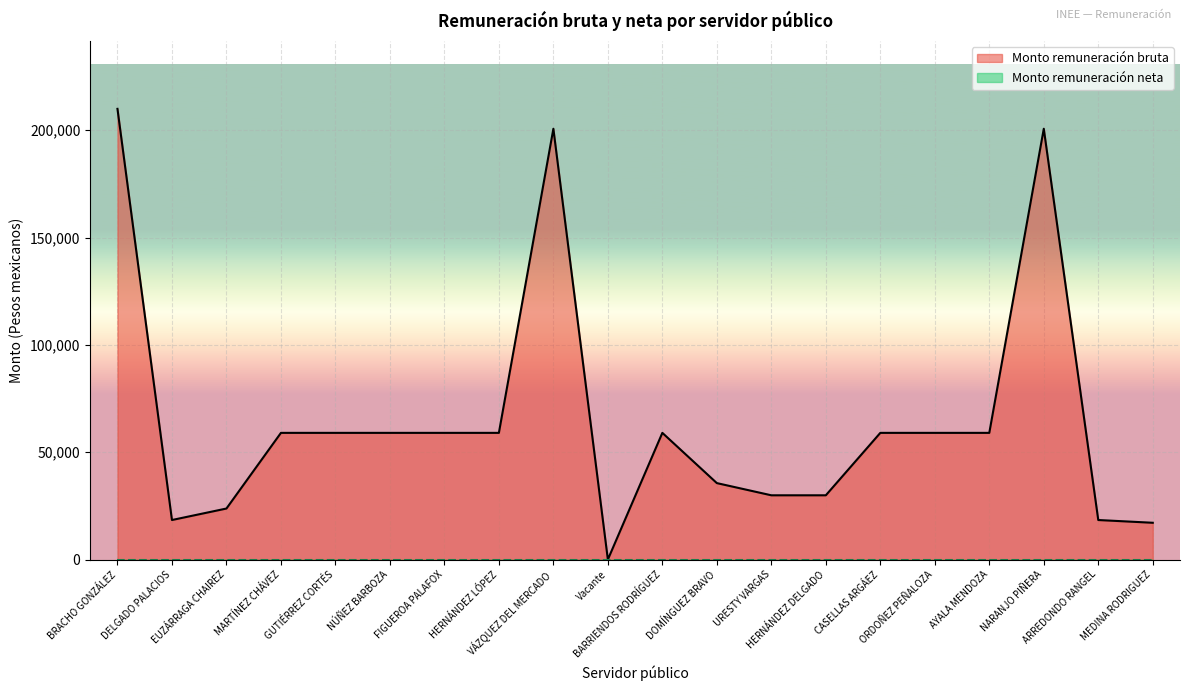

How many distinct data groups are displayed?

2